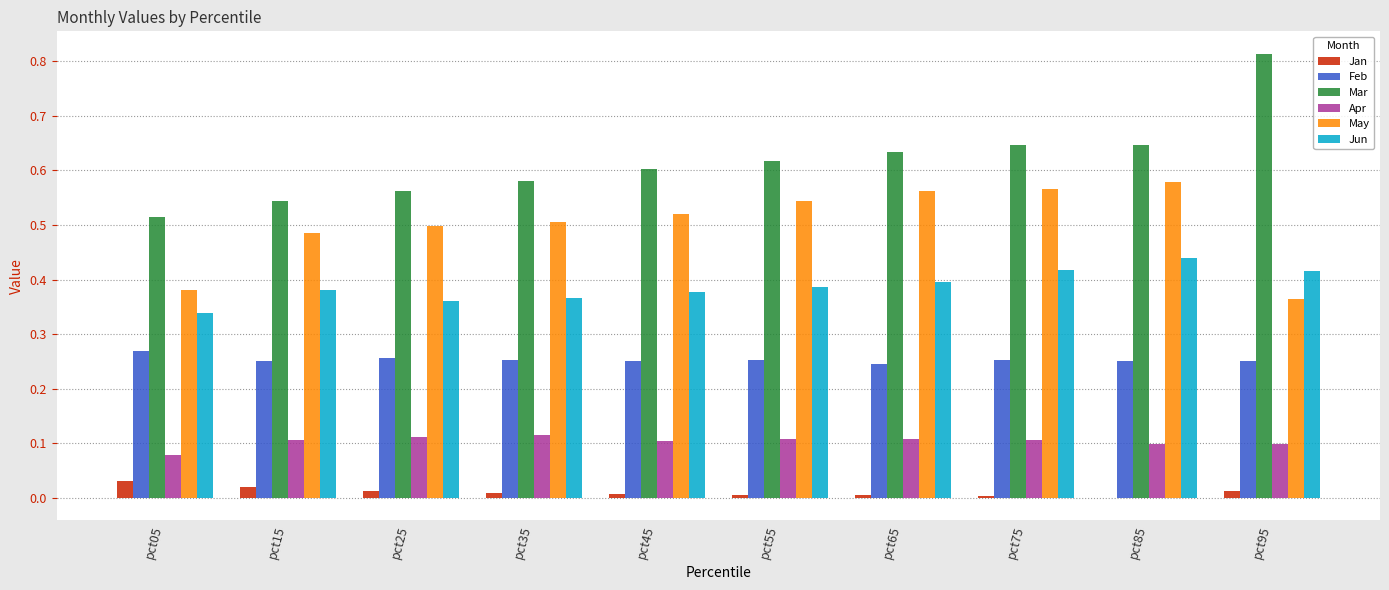

Which category has the highest value across all series?

pct95